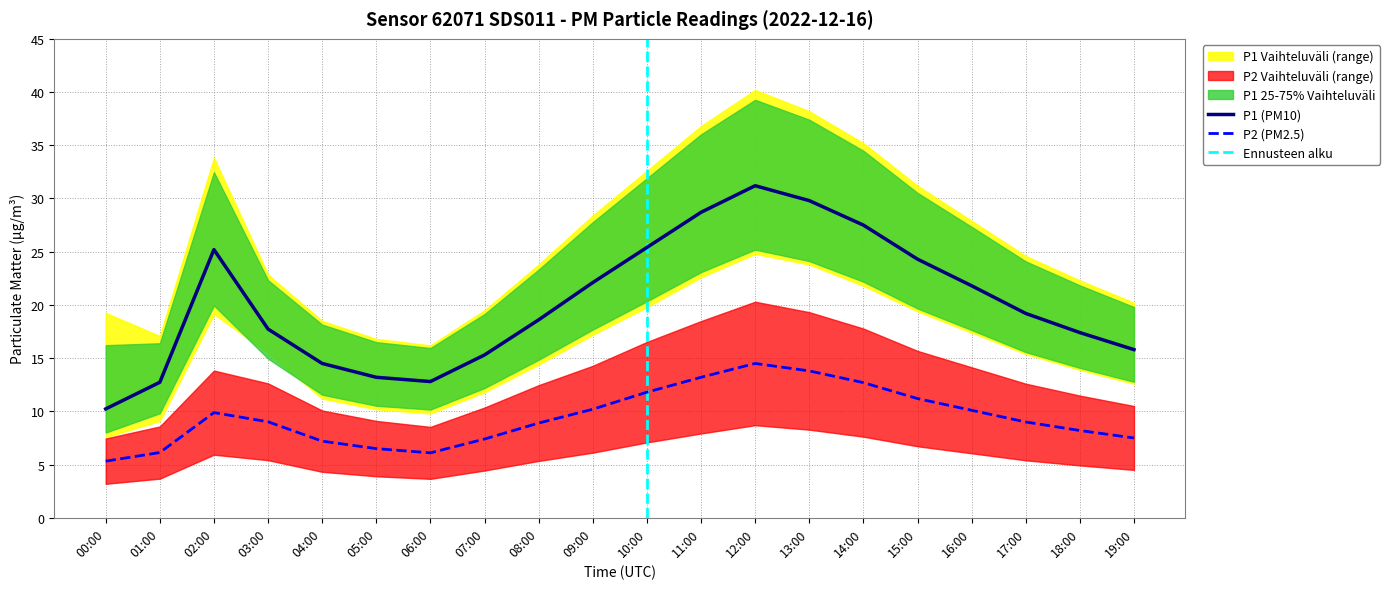

At which category is the sum across all series the highest?

12:00